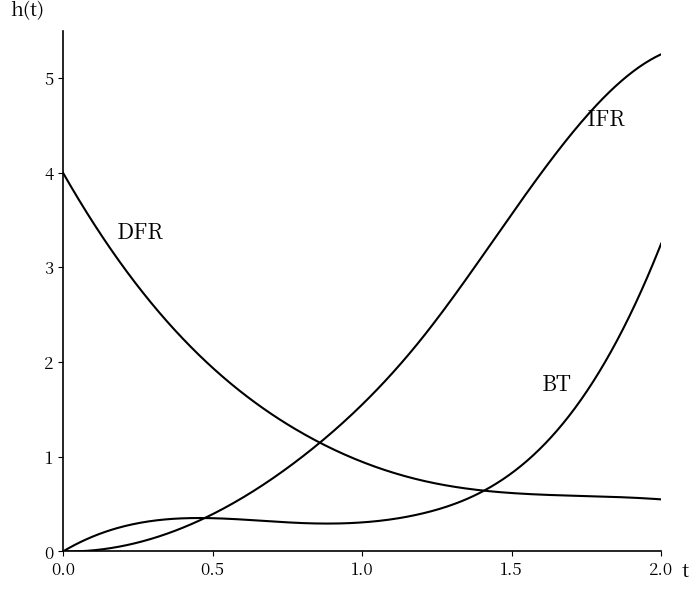

Is this an area chart (filled region under the line)?

No